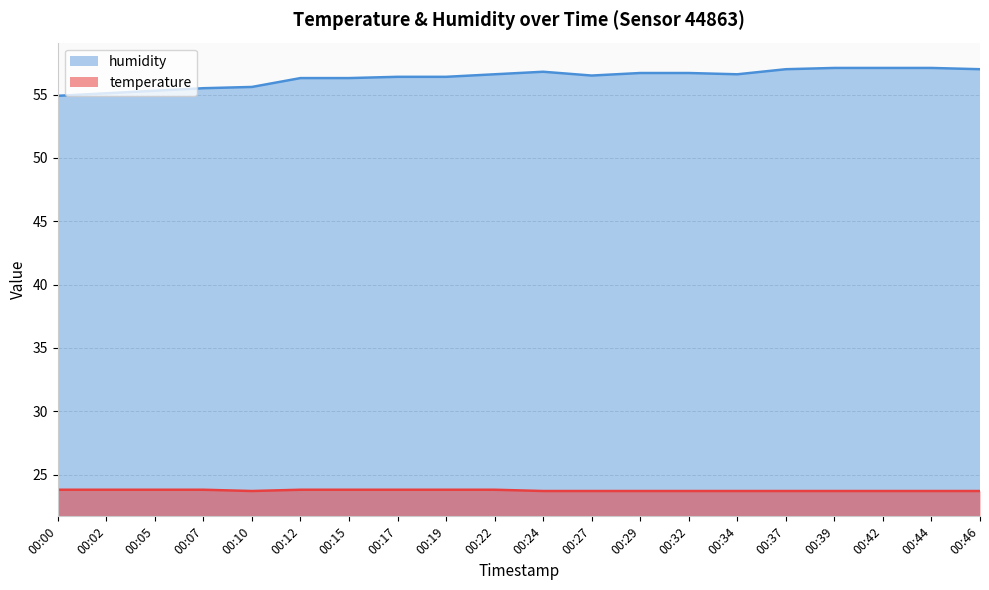

What is the value of the temperature point at the 2nd from the left?

23.8